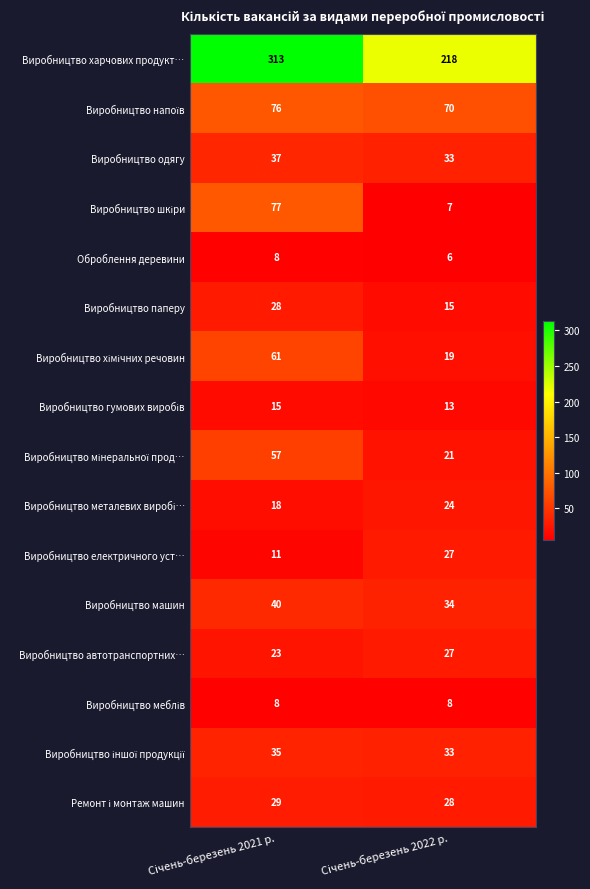

What is the maximum value shown in the chart?

313